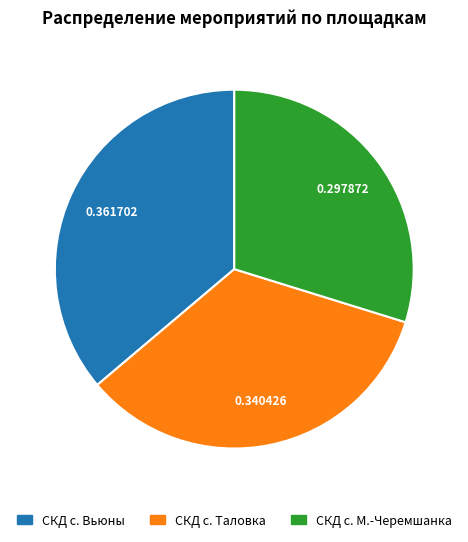

Does СКД с. Таловка account for over 50% of the chart?

No